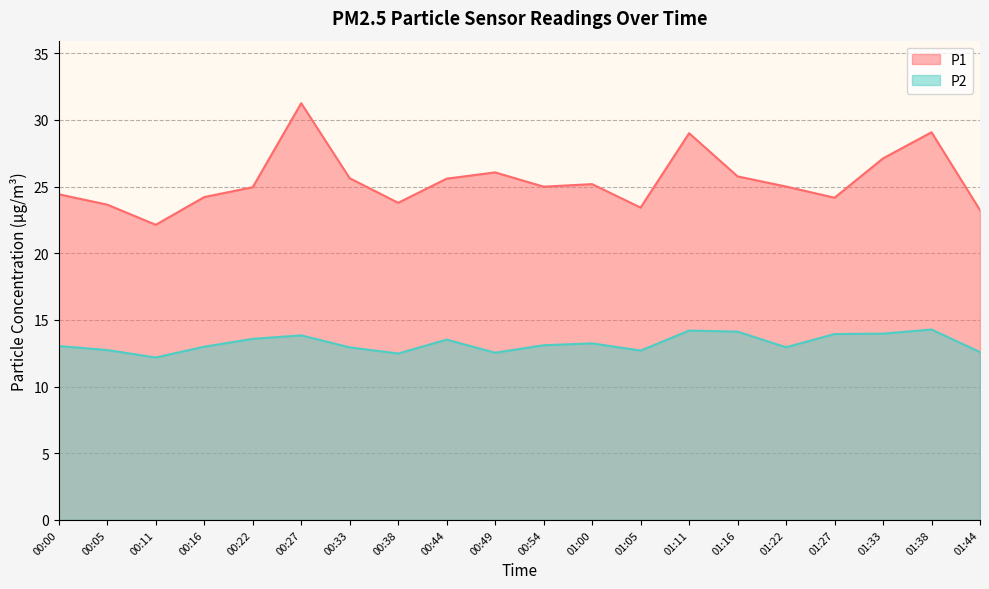

How many distinct data groups are displayed?

2